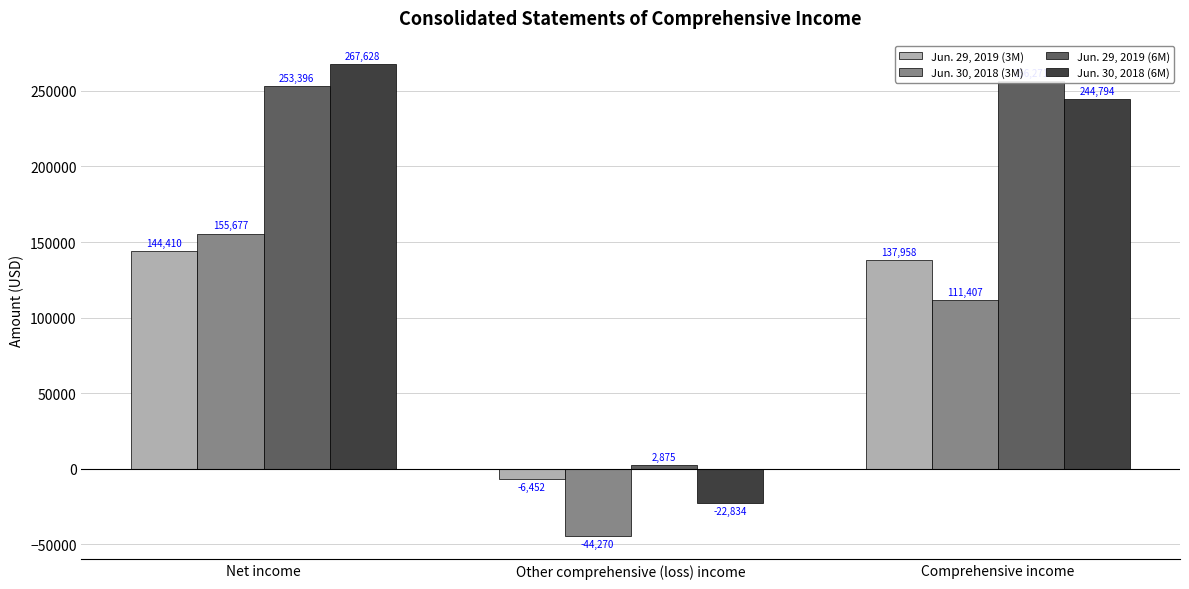

At which category is the sum across all series the highest?

Net income